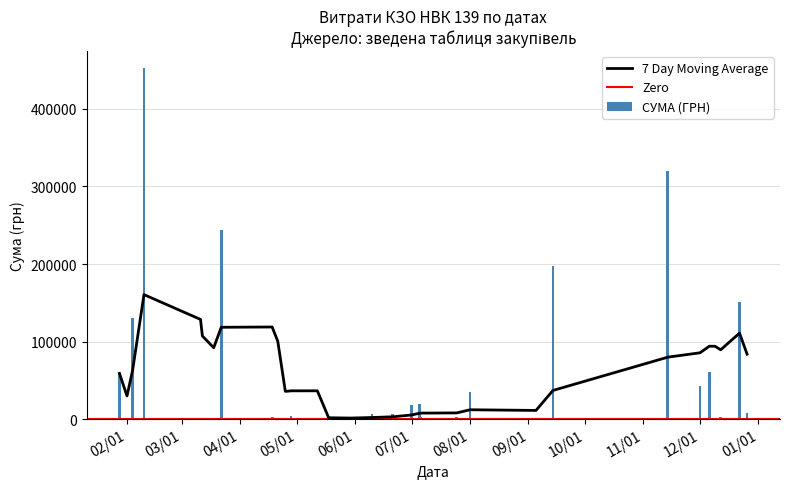

At which category does the chart reach its peak across all series?

10.02.2016